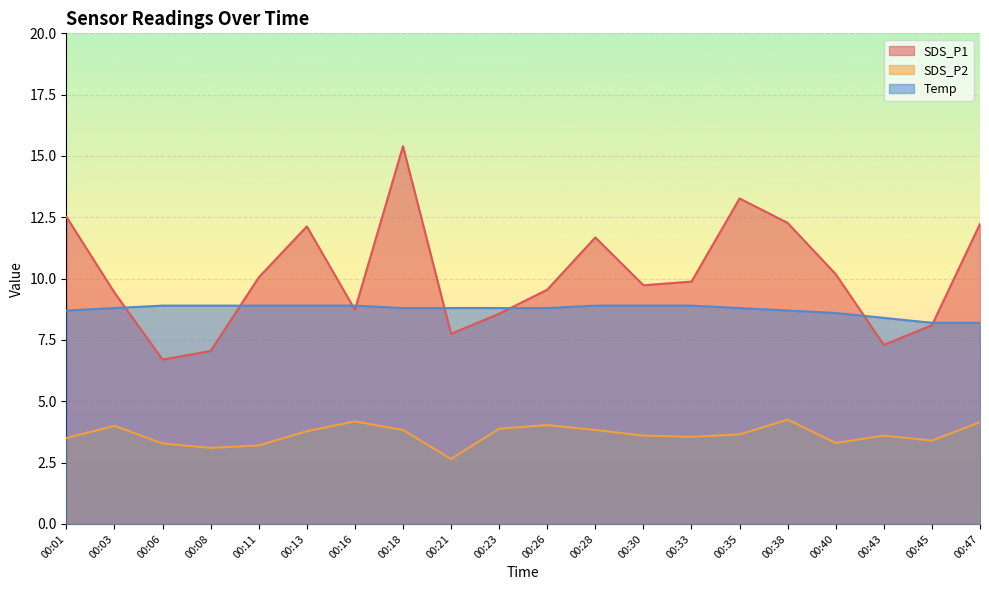

What is the difference between the maximum and second lowest values in the SDS_P1 series?

8.4